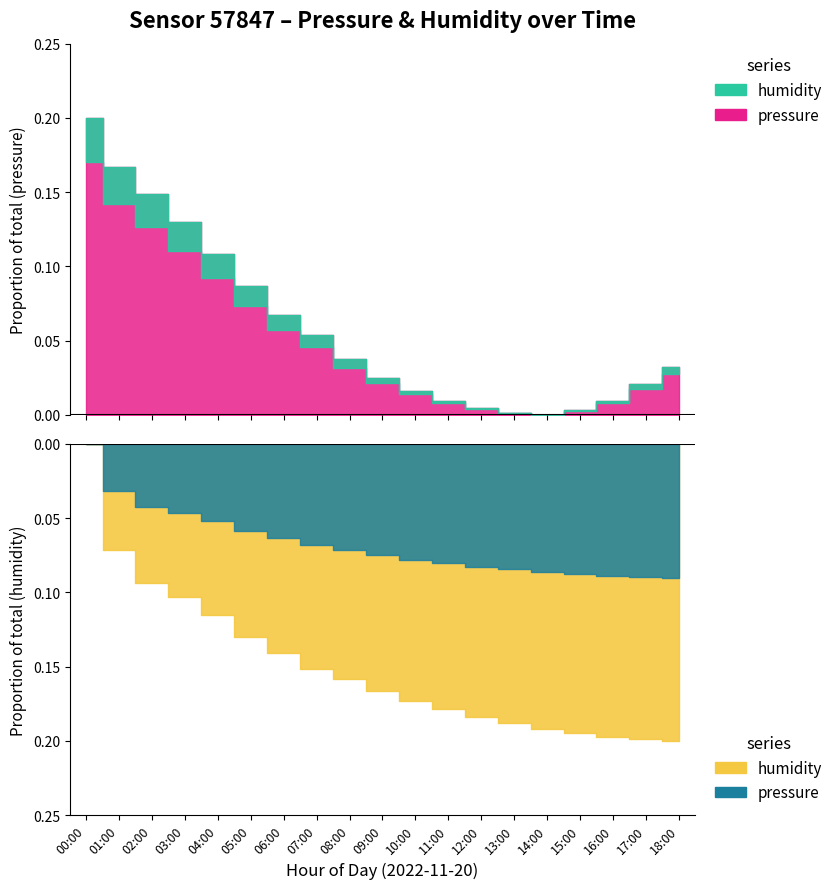

True or false: the data shows 0.1 at 03:00.

True